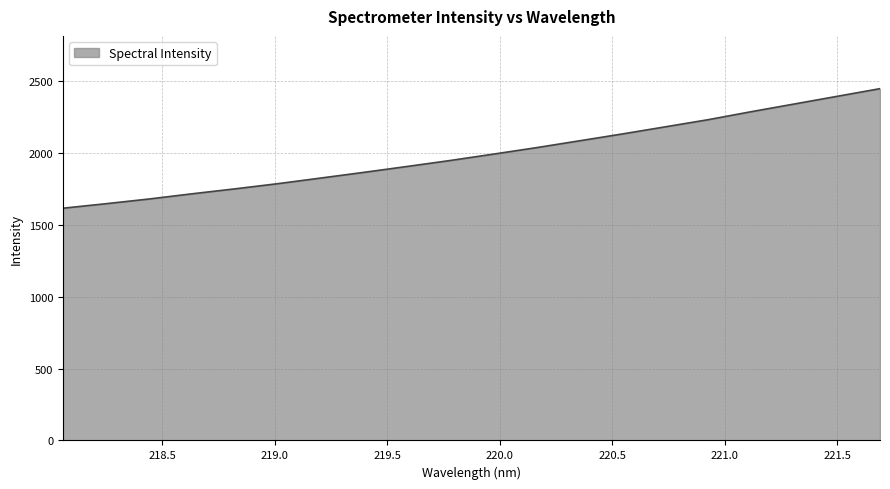

What is the difference between the maximum and minimum values?

831.7